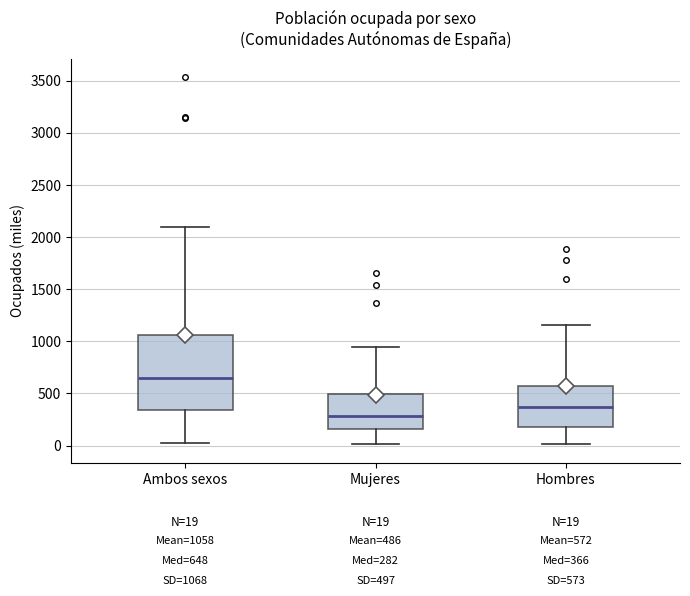

Which box's median line is the highest?

Ambos sexos